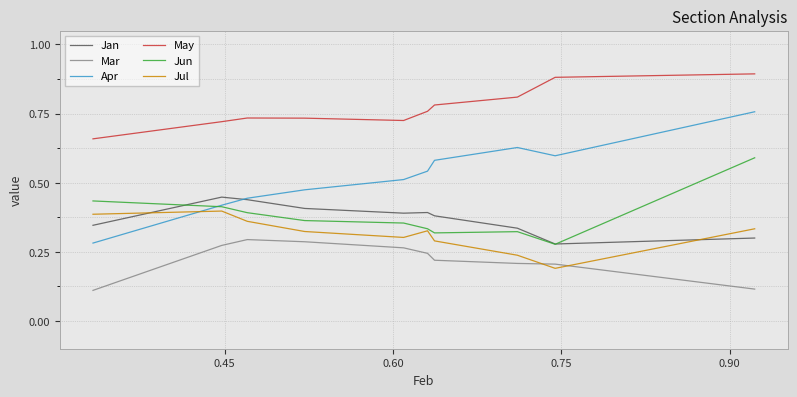

True or false: May and Apr cross at least once.

False